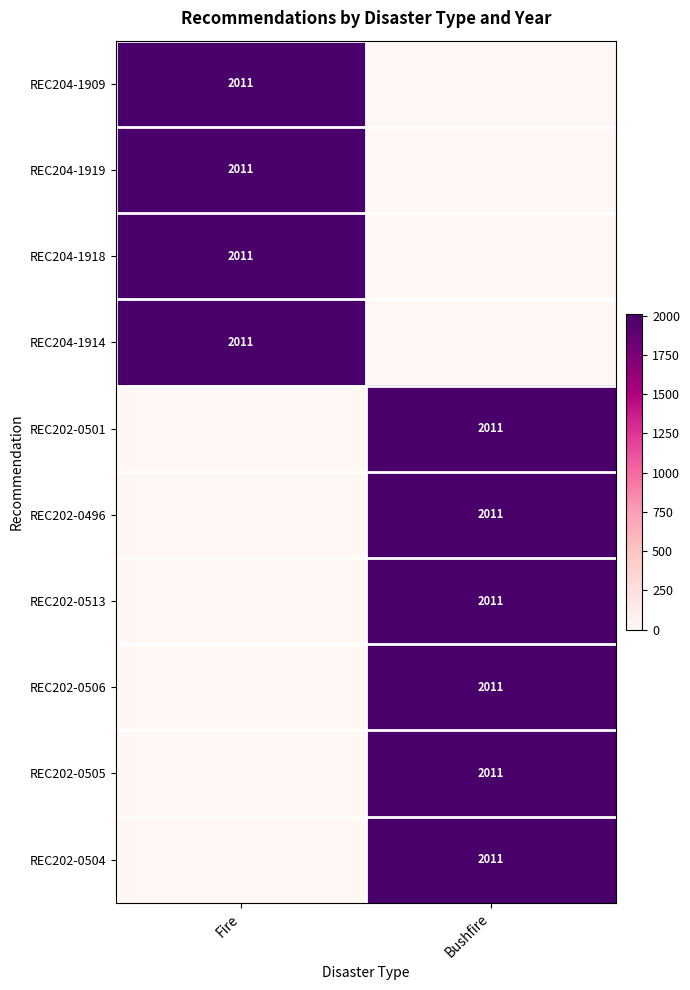

The REC204-1918 series shows 2011 at Fire. True or false?

True